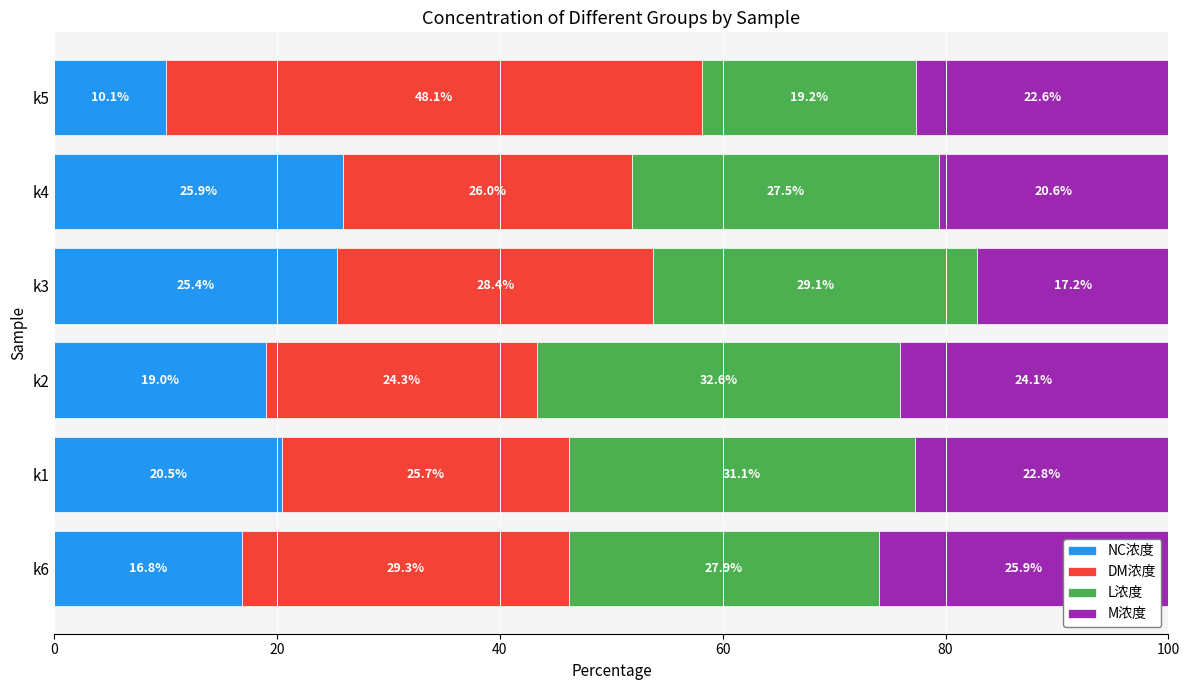

What is the maximum value for NC浓度?

25.9